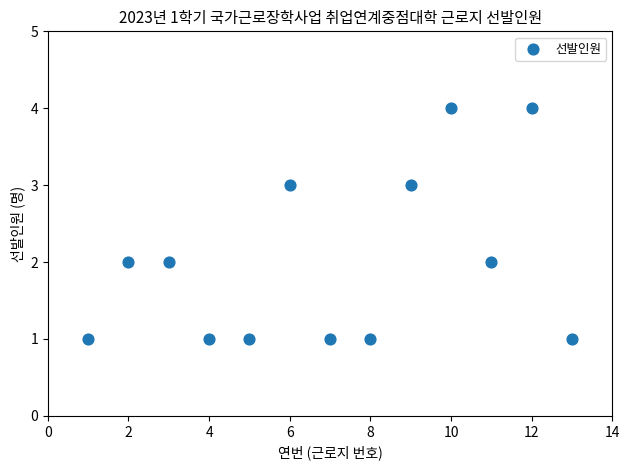

What is the range of Y values (max minus min)?

3